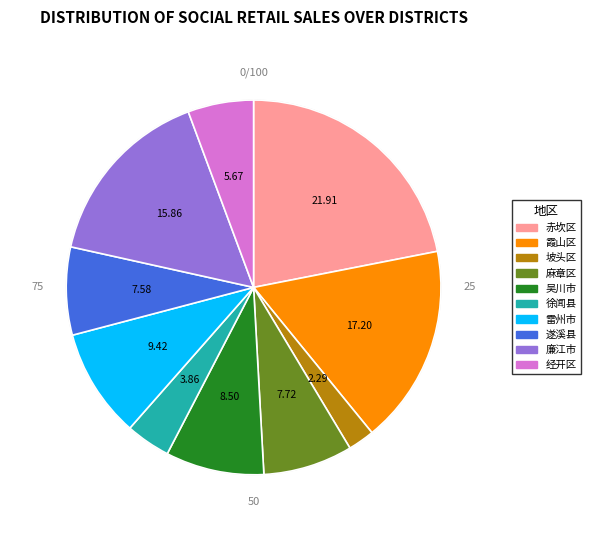

Does any single category account for the majority?

No